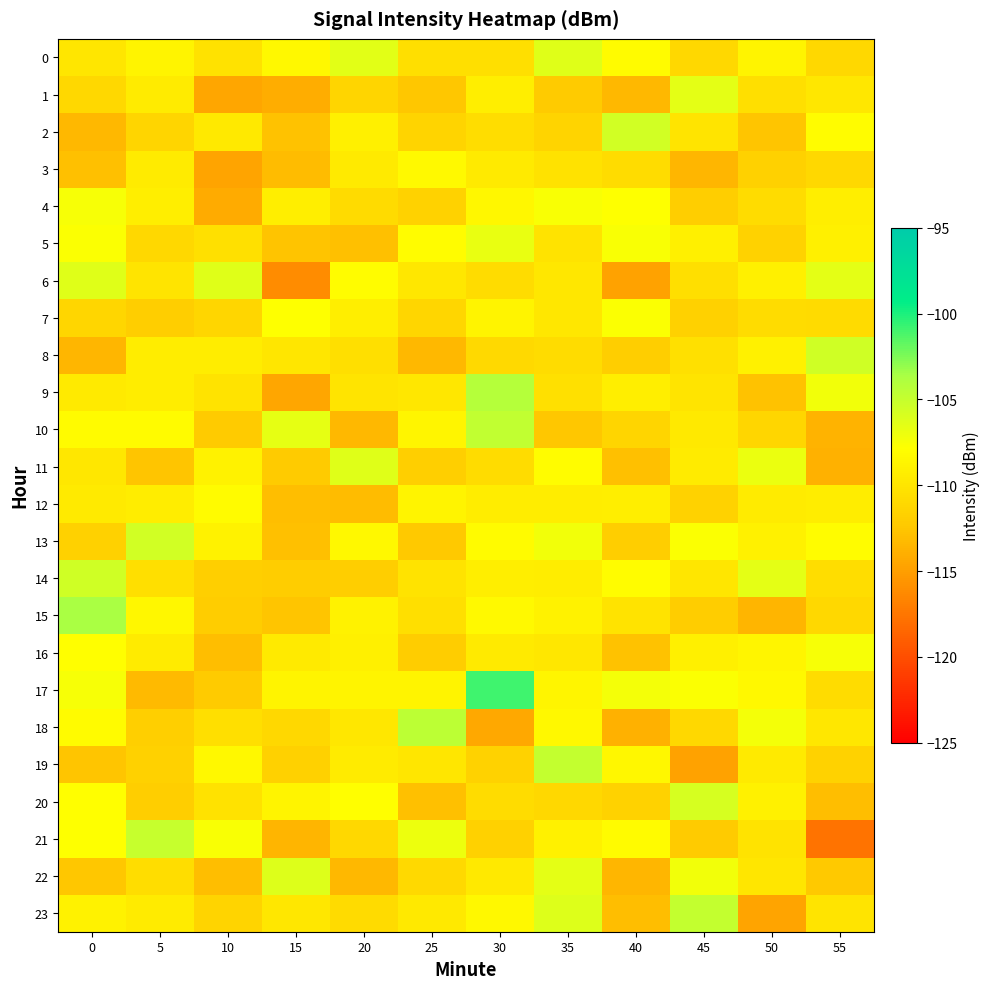

Reading right to left, list all the values displayed in this chart.

0: 55=-111.1	50=-108.7	45=-111.1	40=-108.2	35=-106.3	30=-110.6	25=-110.6	20=-106.4	15=-108.5	10=-110.3	5=-108.8	0=-109.9
1: 55=-109.8	50=-110.5	45=-106.5	40=-113.3	35=-112.2	30=-109.3	25=-112.4	20=-111.3	15=-114.1	10=-114.5	5=-109.4	0=-111.1
2: 55=-108.1	50=-112.5	45=-110.0	40=-105.6	35=-111.4	30=-110.7	25=-111.4	20=-109.1	15=-112.7	10=-109.7	5=-111.3	0=-113.4
3: 55=-111.1	50=-111.7	45=-113.5	40=-110.7	35=-110.3	30=-109.6	25=-108.3	20=-109.5	15=-113.1	10=-114.6	5=-109.5	0=-112.9
4: 55=-109.2	50=-110.7	45=-112.0	40=-107.8	35=-107.6	30=-108.6	25=-111.6	20=-110.9	15=-109.2	10=-114.2	5=-109.2	0=-107.5
5: 55=-109.1	50=-111.5	45=-109.1	40=-107.6	35=-110.2	30=-106.8	25=-108.1	20=-112.8	15=-112.6	10=-110.4	5=-111.1	0=-107.7
6: 55=-106.5	50=-109.2	45=-110.5	40=-114.7	35=-109.8	30=-110.7	25=-109.8	20=-108.1	15=-116.2	10=-106.3	5=-110.1	0=-106.4
7: 55=-110.9	50=-110.8	45=-111.7	40=-107.7	35=-109.8	30=-108.8	25=-111.3	20=-109.2	15=-107.8	10=-111.2	5=-111.9	0=-111.2
8: 55=-105.5	50=-109.0	45=-110.4	40=-111.9	35=-110.8	30=-111.0	25=-113.4	20=-110.6	15=-110.0	10=-109.4	5=-109.3	0=-113.5
9: 55=-107.3	50=-112.8	45=-110.1	40=-109.3	35=-110.5	30=-104.2	25=-109.9	20=-110.1	15=-114.5	10=-110.2	5=-109.4	0=-109.6
10: 55=-113.7	50=-111.2	45=-109.8	40=-111.3	35=-112.3	30=-104.8	25=-108.6	20=-113.3	15=-106.7	10=-112.2	5=-108.1	0=-108.2
11: 55=-113.8	50=-106.9	45=-109.5	40=-112.9	35=-108.1	30=-110.8	25=-111.9	20=-106.3	15=-112.2	10=-108.9	5=-112.5	0=-109.8
12: 55=-109.3	50=-109.5	45=-111.6	40=-109.2	35=-109.4	30=-109.3	25=-108.8	20=-113.1	15=-112.9	10=-108.1	5=-109.4	0=-109.6
13: 55=-108.1	50=-109.0	45=-107.7	40=-111.9	35=-107.3	30=-108.1	25=-112.3	20=-108.4	15=-112.8	10=-108.9	5=-105.6	0=-111.7
14: 55=-110.6	50=-106.6	45=-110.0	40=-108.0	35=-109.3	30=-109.2	25=-110.2	20=-111.9	15=-112.1	10=-111.8	5=-110.6	0=-105.5
15: 55=-111.1	50=-113.6	45=-112.0	40=-110.2	35=-108.9	30=-108.3	25=-110.5	20=-108.9	15=-112.5	10=-112.0	5=-108.5	0=-103.6
16: 55=-107.4	50=-108.7	45=-109.2	40=-112.7	35=-109.9	30=-109.6	25=-112.1	20=-109.1	15=-109.6	10=-113.0	5=-109.5	0=-108.0
17: 55=-110.7	50=-108.5	45=-107.7	40=-107.3	35=-108.6	30=-100.9	25=-108.8	20=-108.8	15=-108.8	10=-112.2	5=-113.3	0=-107.5
18: 55=-109.8	50=-107.4	45=-111.1	40=-113.8	35=-108.4	30=-114.4	25=-104.5	20=-109.8	15=-111.2	10=-110.6	5=-111.8	0=-108.2
19: 55=-111.6	50=-109.6	45=-114.8	40=-108.5	35=-104.9	30=-111.5	25=-109.9	20=-109.5	15=-111.7	10=-108.4	5=-111.7	0=-112.6
20: 55=-113.0	50=-109.0	45=-105.8	40=-111.5	35=-111.1	30=-110.8	25=-112.8	20=-108.0	15=-108.8	10=-110.3	5=-111.9	0=-108.0
21: 55=-117.7	50=-110.1	45=-112.2	40=-108.2	35=-108.9	30=-111.7	25=-107.0	20=-111.1	15=-113.6	10=-107.6	5=-105.0	0=-107.8
22: 55=-112.3	50=-110.0	45=-107.2	40=-113.4	35=-106.6	30=-109.7	25=-111.0	20=-113.4	15=-106.1	10=-113.0	5=-110.6	0=-112.4
23: 55=-110.1	50=-114.6	45=-104.9	40=-112.9	35=-106.2	30=-108.4	25=-109.7	20=-110.9	15=-109.8	10=-111.4	5=-109.5	0=-108.9